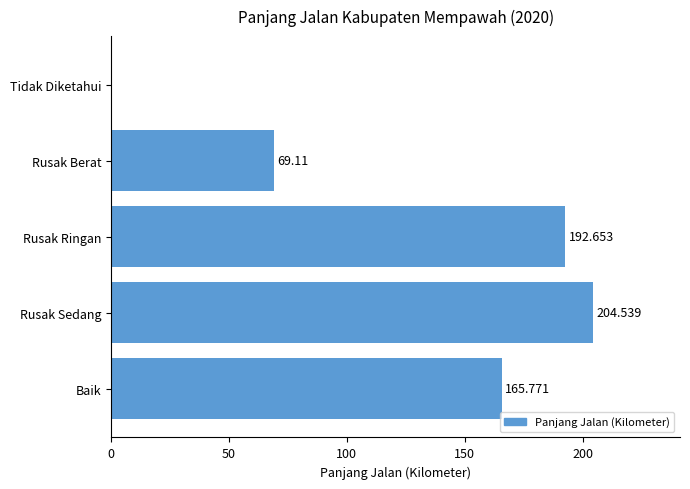

Are the bars horizontal?

Yes